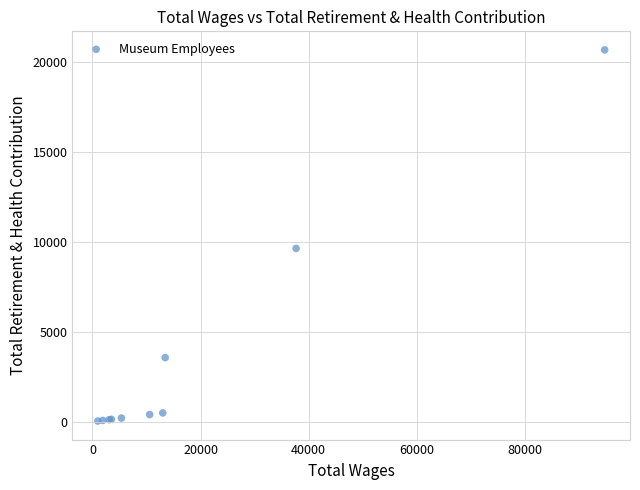

What Y value in the scatter plot is closest to 10360?

9639